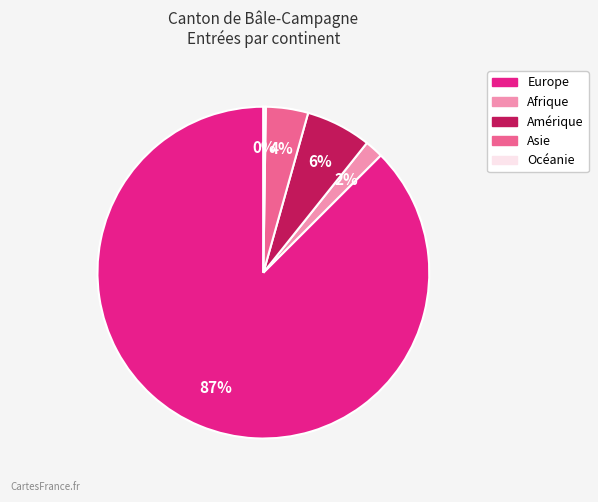

Is the sum of Europe and Afrique greater than half?

Yes